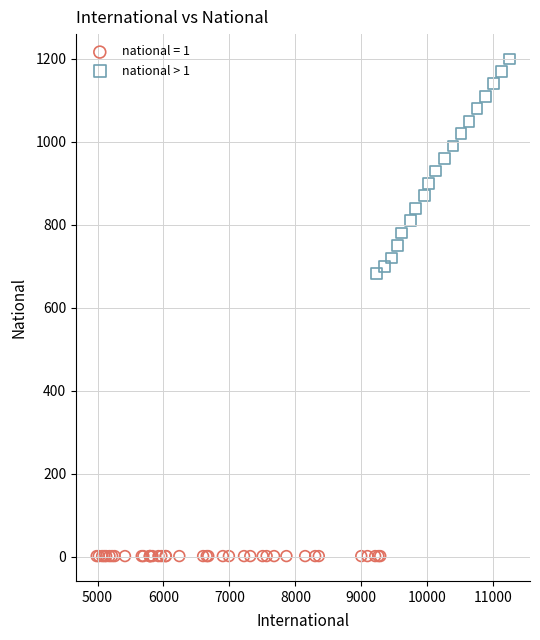

Which series contains the lowest Y value?

national = 1